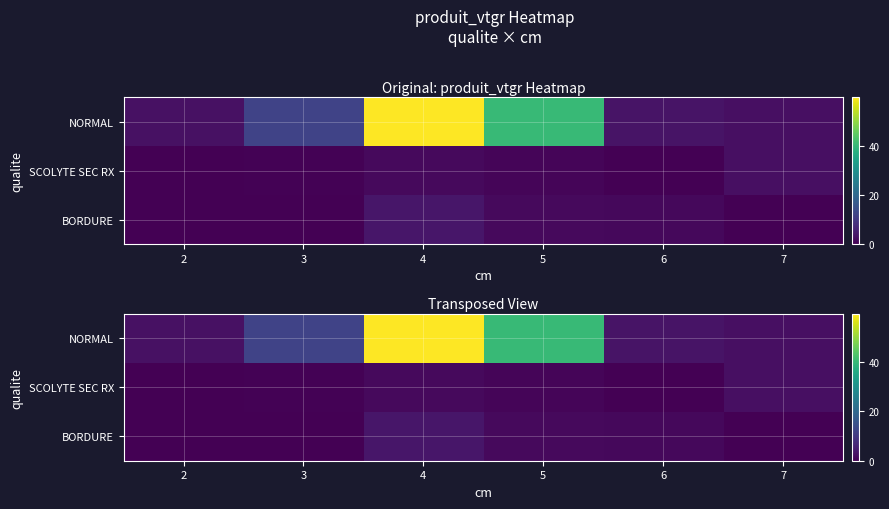

Which series has the largest range (max minus min)?

NORMAL